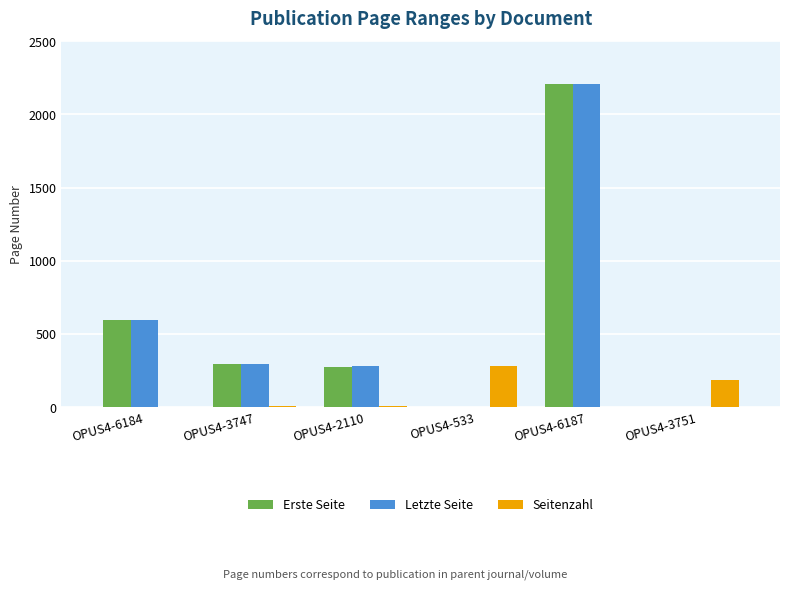

What is the average value of the Erste Seite series?

561